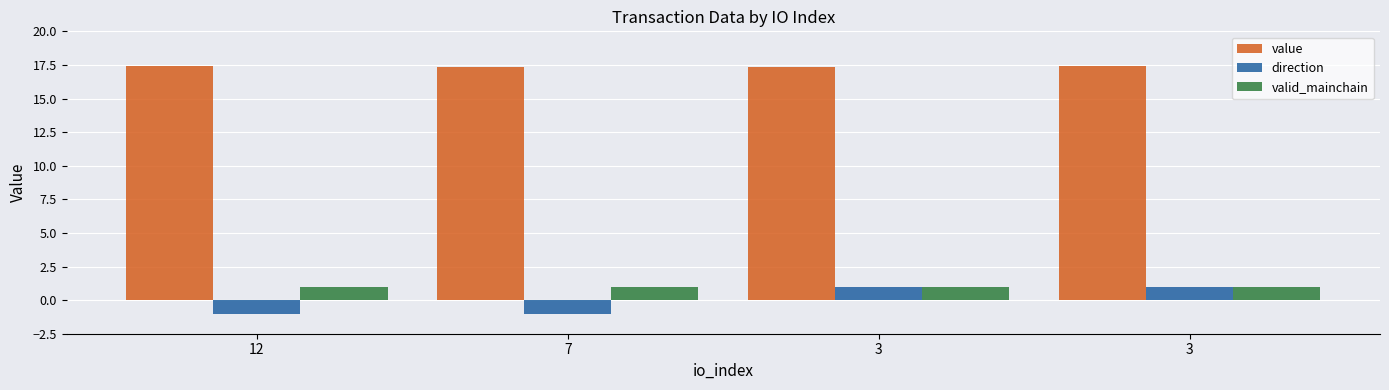

At which label is direction closest to 0?

12